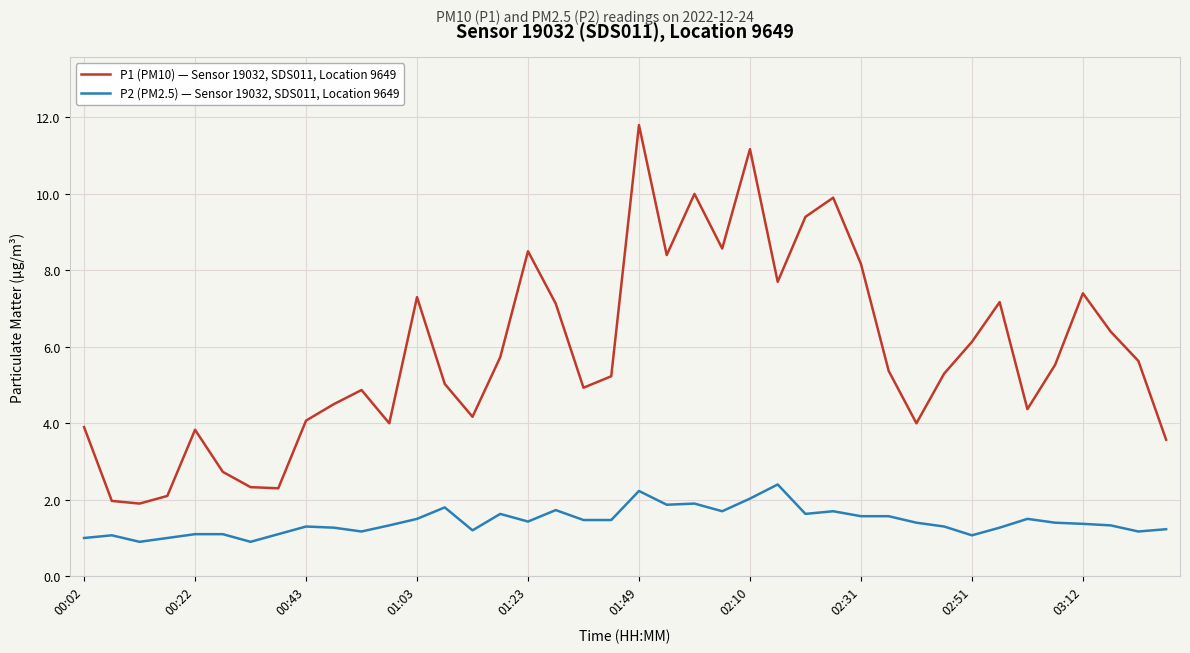

Which series has the widest spread of values?

P1 (PM10) — Sensor 19032, SDS011, Location 9649